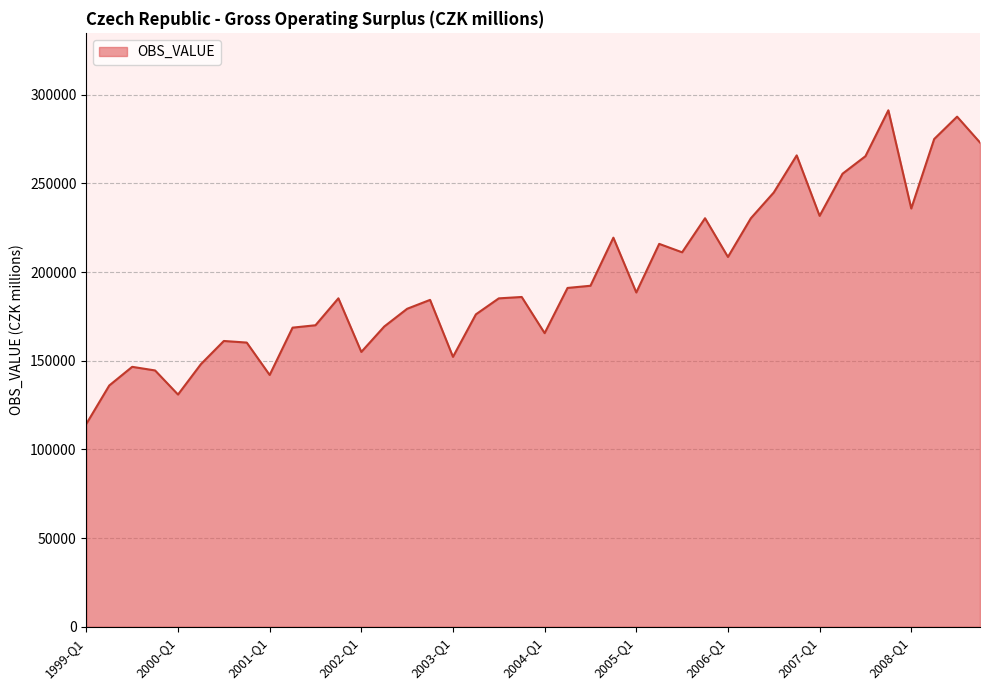

What is the maximum value shown in the chart?

291194